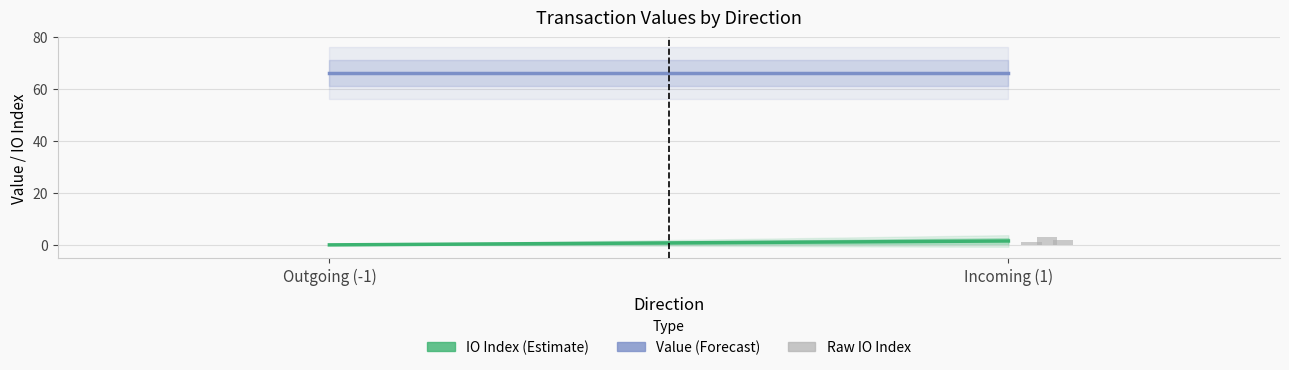

Which category has the highest value across all series?

Outgoing (-1)